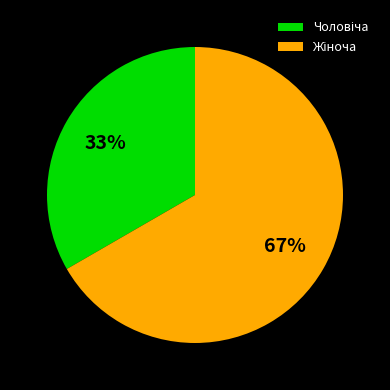

To the nearest percent, what is the average slice percentage?

50%